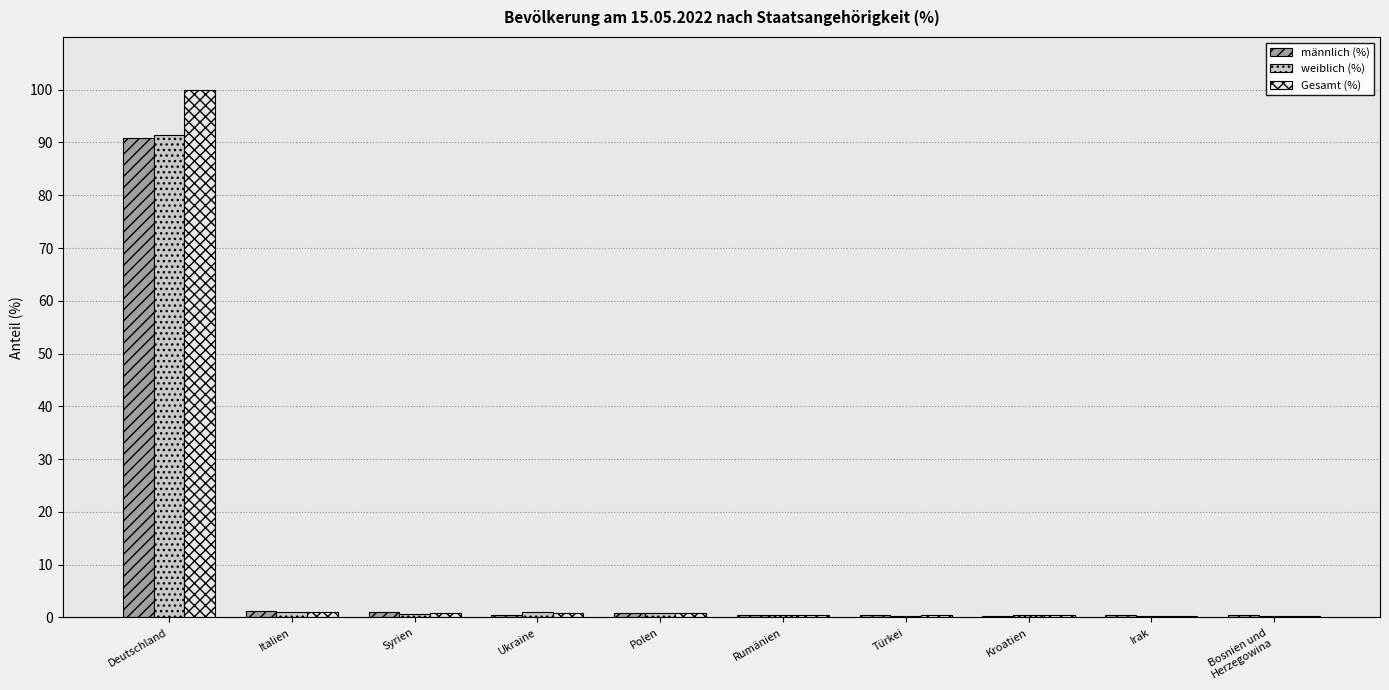

What is the greatest value displayed?

100.0